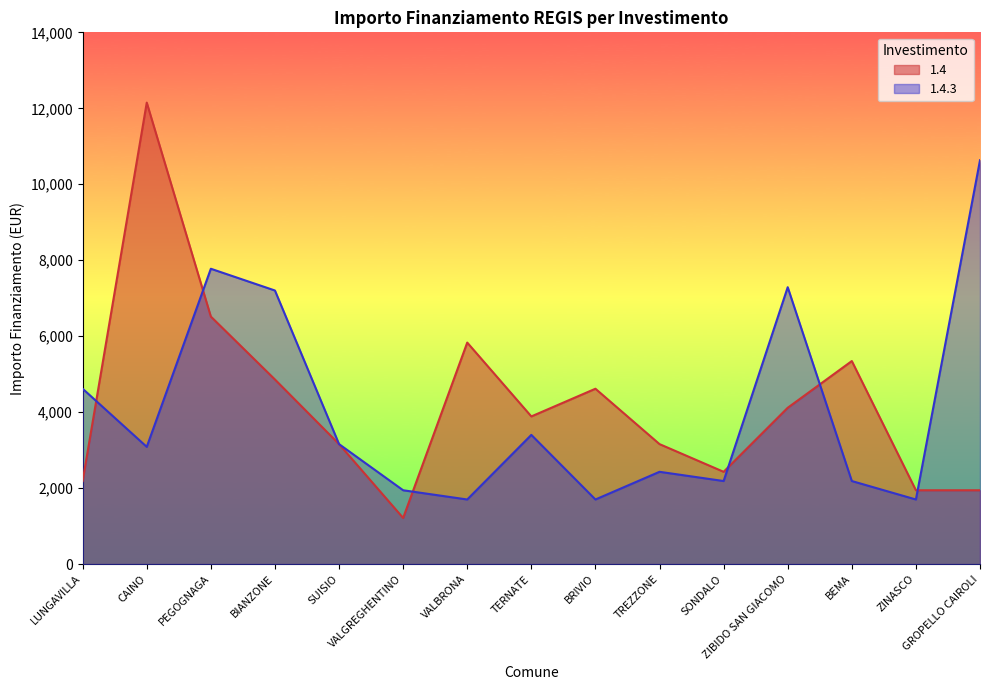

After their last crossing, which series has the higher values: 1.4.3 or 1.4?

1.4.3